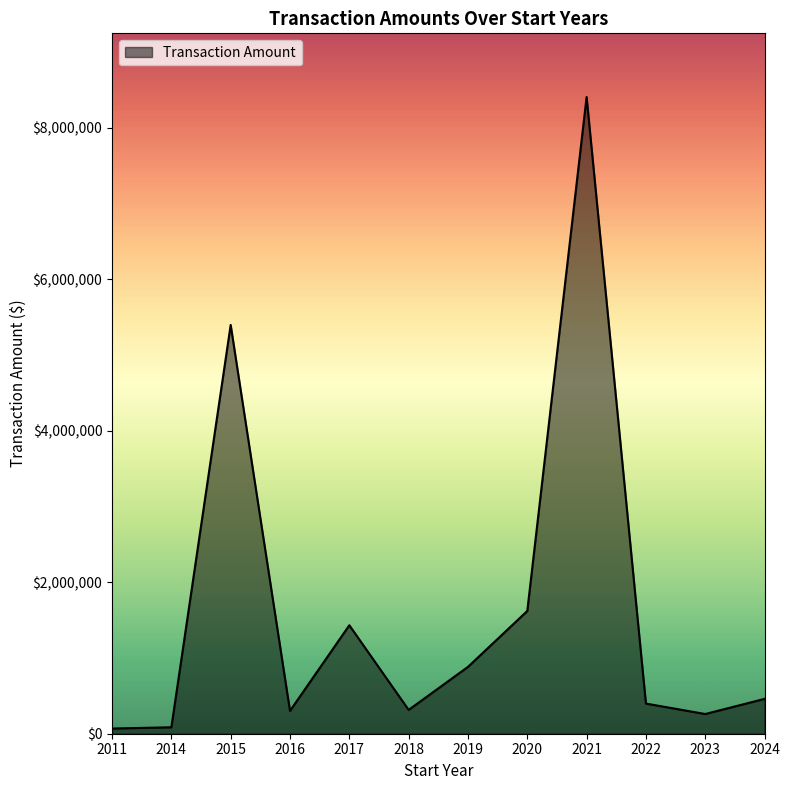

What is the maximum value shown in the chart?

8402892.0